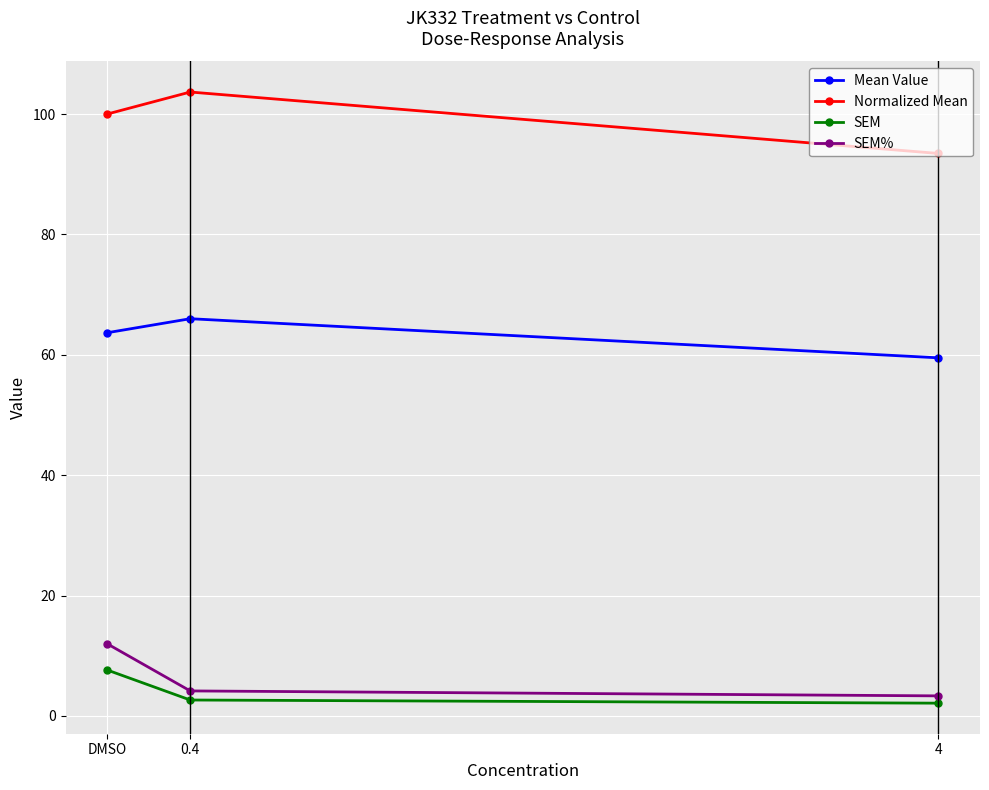

Rank the series by their maximum value, from lowest to highest.

SEM, SEM%, Mean Value, Normalized Mean